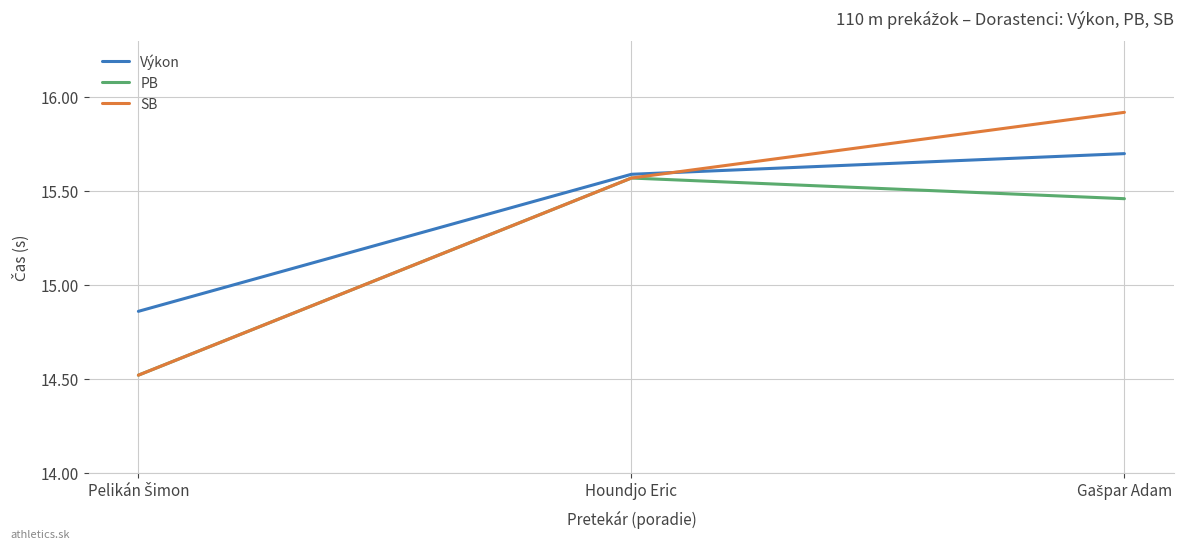

Which series has the largest range (max minus min)?

SB